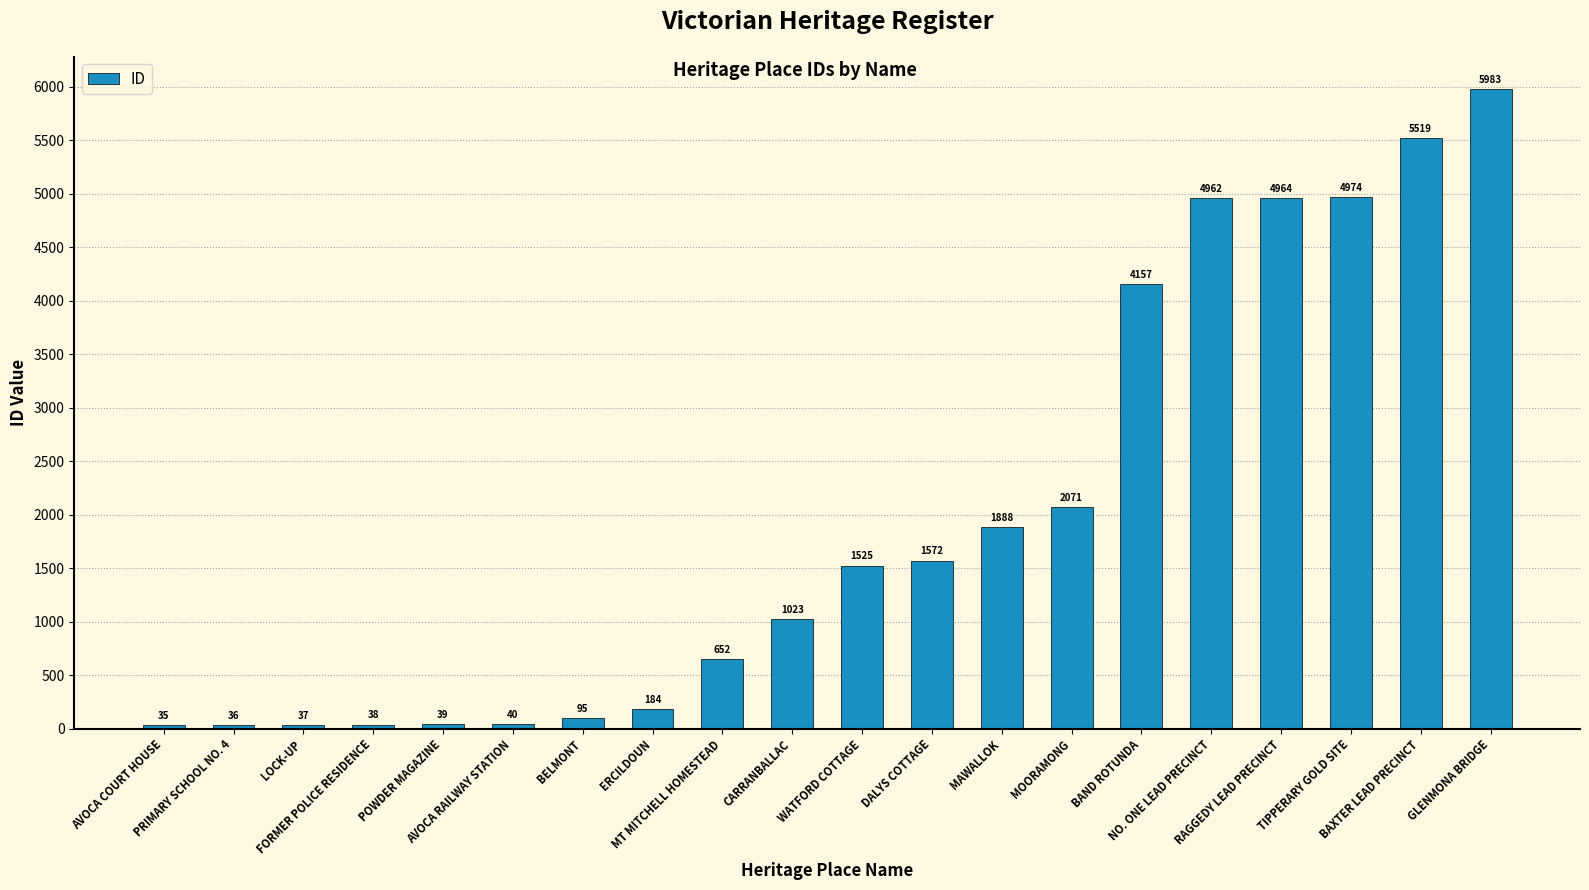

What is the ratio of the value at MAWALLOK to the value at AVOCA COURT HOUSE?

53.9